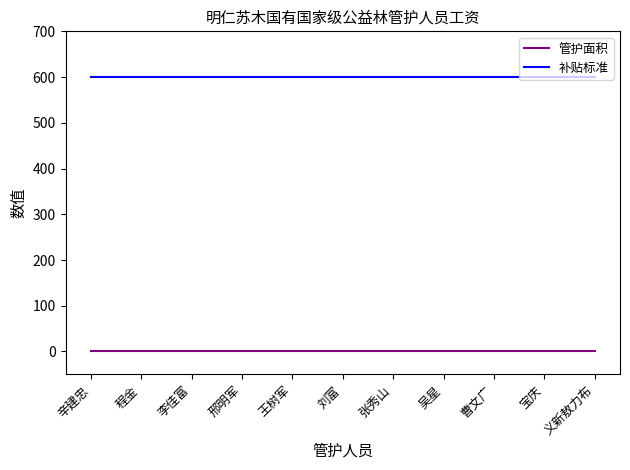

Is it true that 补贴标准 equals 354 at 张秀山?

False